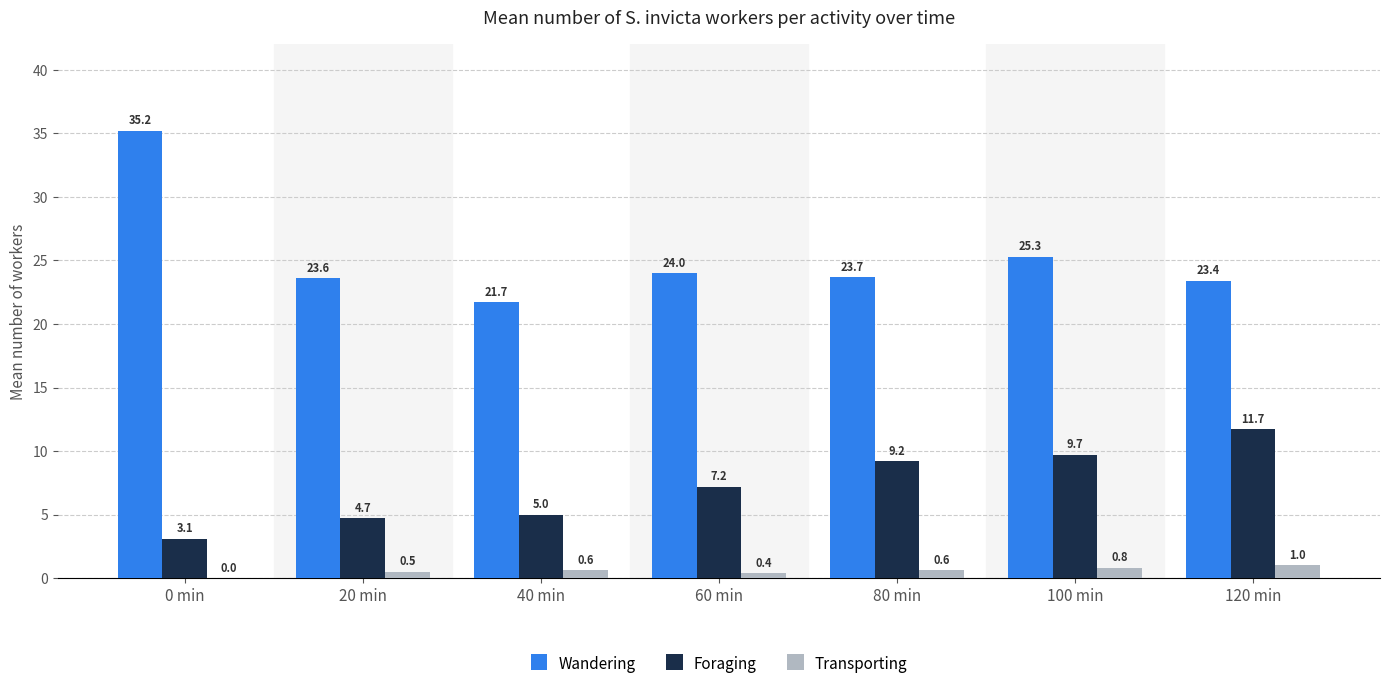

How many categories are shown in the chart?

7